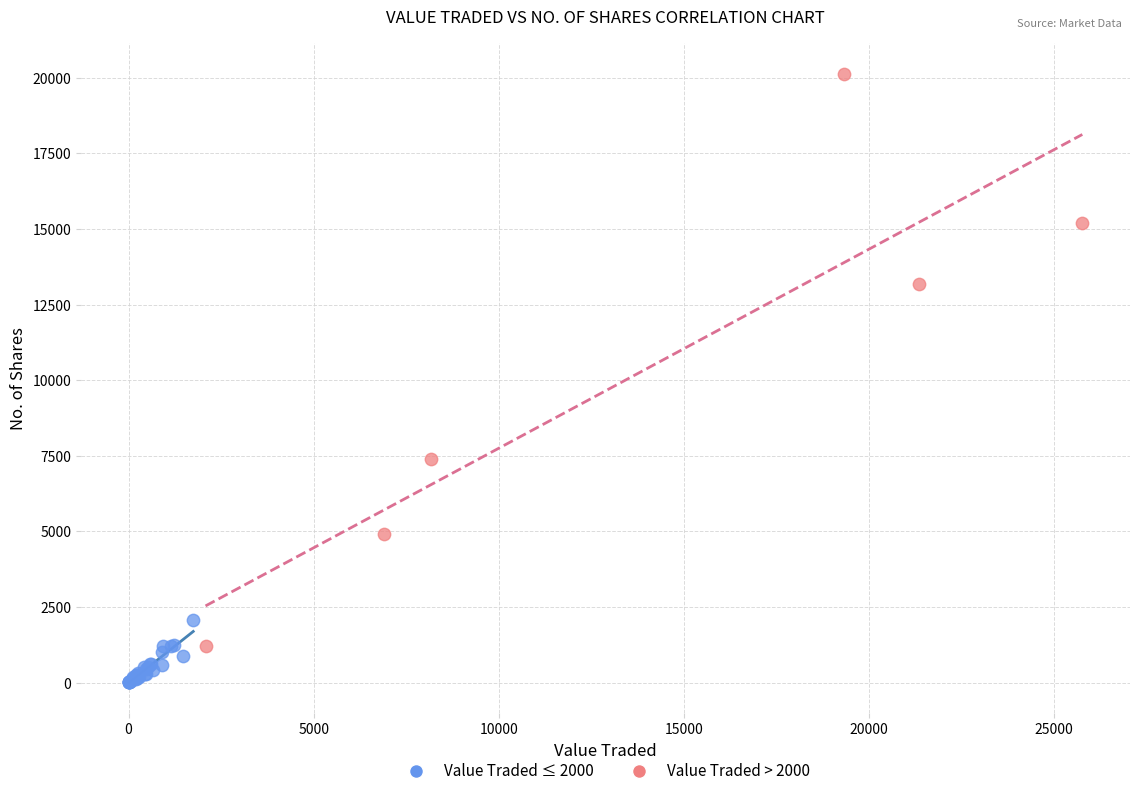

What are all the series names shown in the legend?

Value Traded ≤ 2000, Value Traded > 2000